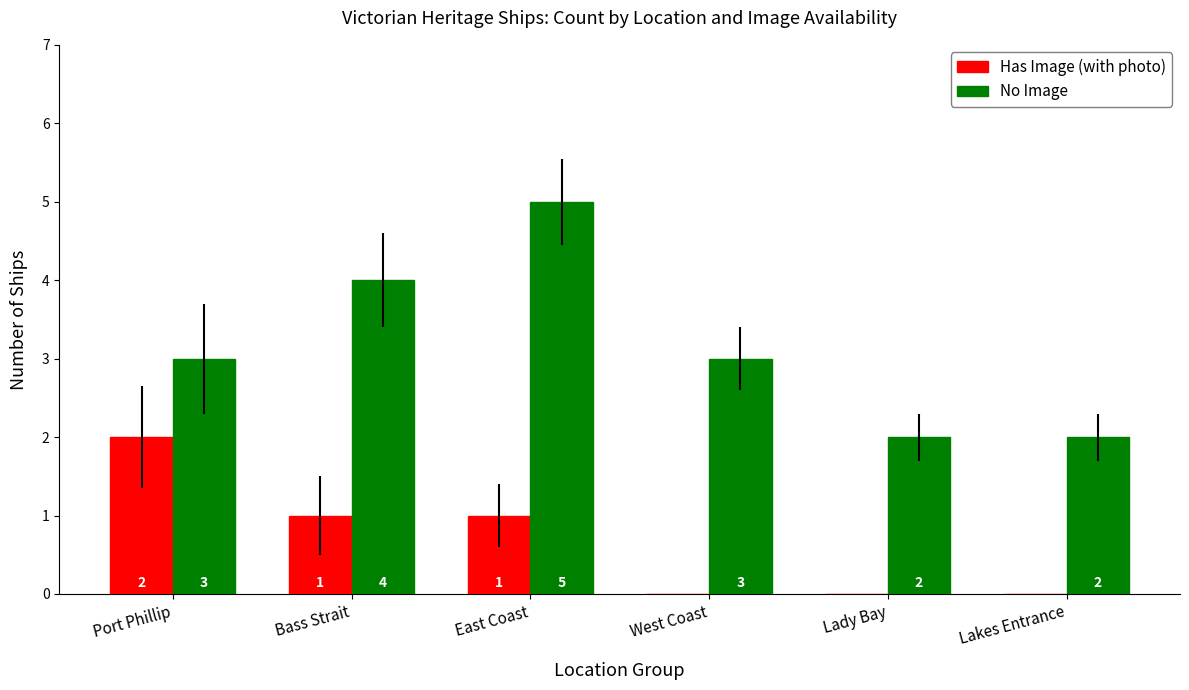

Which series has the largest range (max minus min)?

No Image